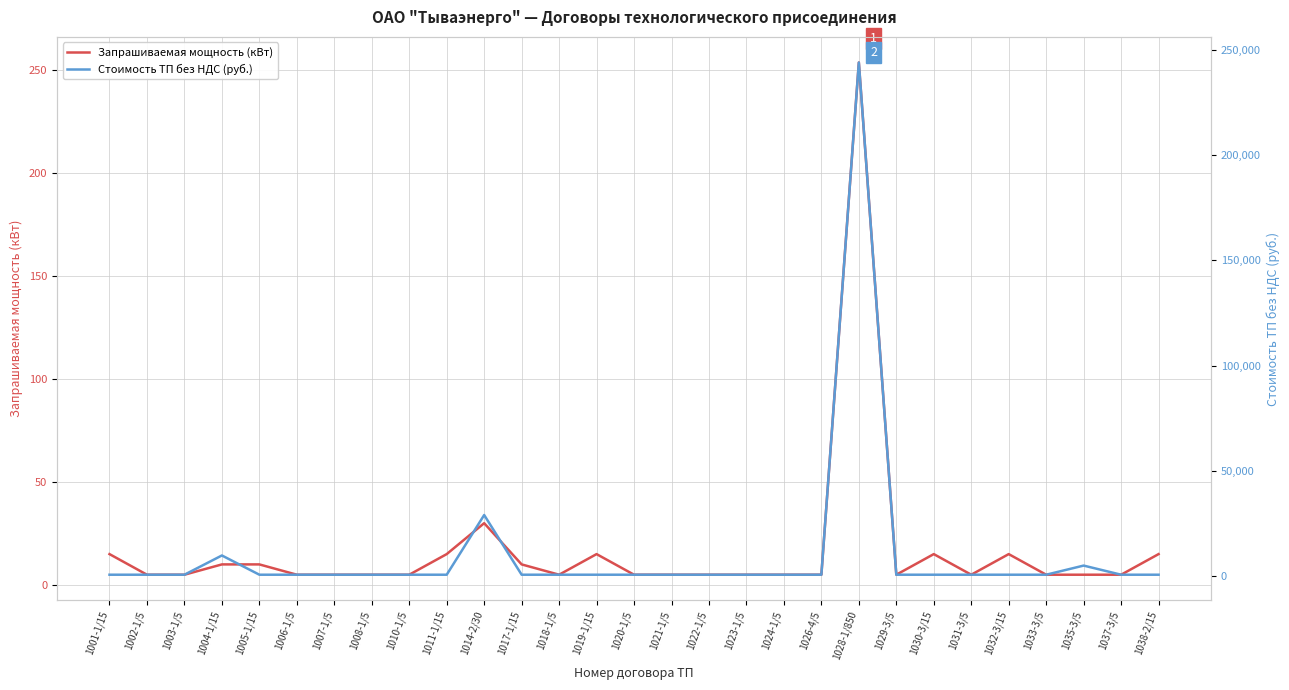

Which series changed the most between 1021-1/5 and 1030-3/15?

Запрашиваемая мощность (кВт)